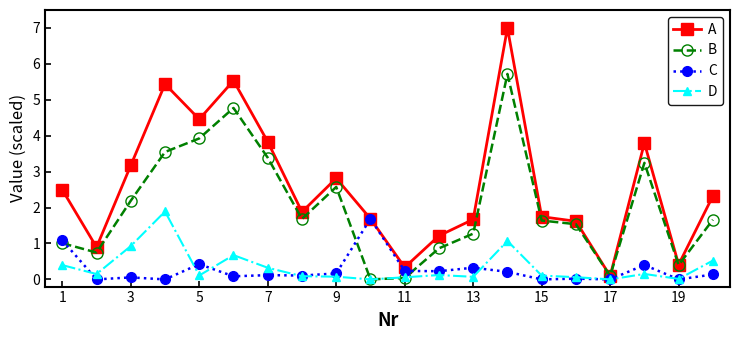

True or false: B has more than 2 interior local peaks.

True